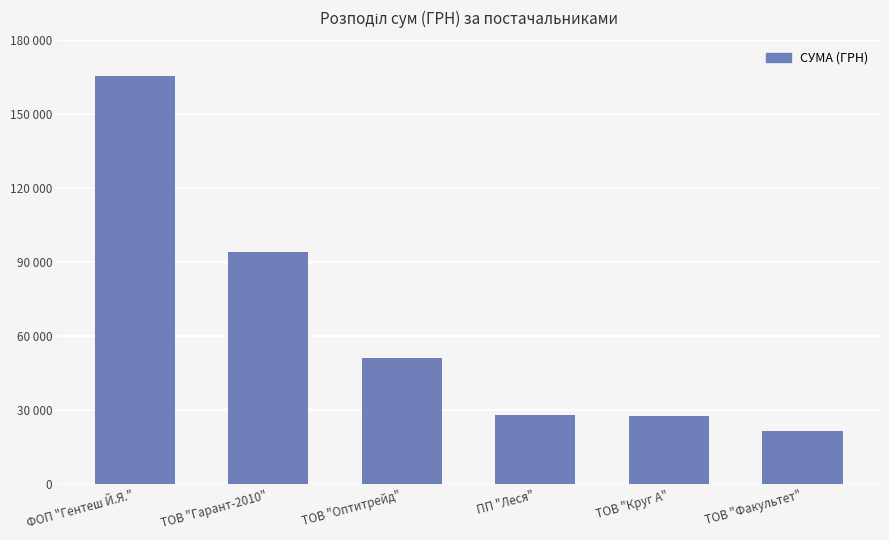

Does the chart contain any negative values?

No